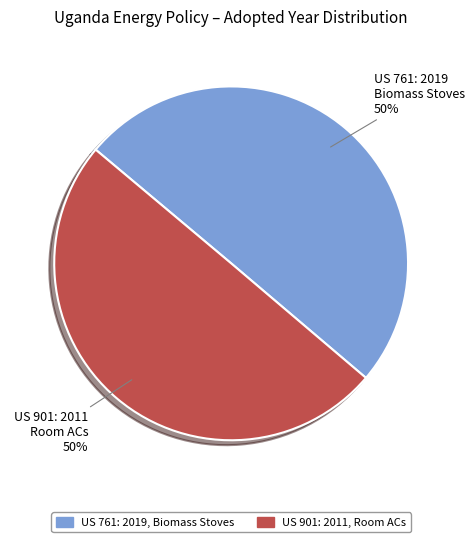

How many slices are in this pie chart?

2